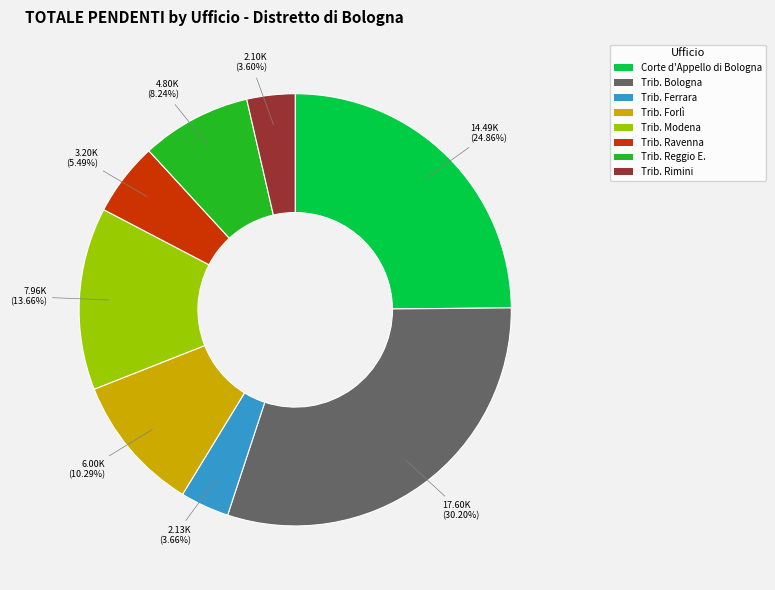

Which category has the biggest portion of the pie?

Trib. Bologna